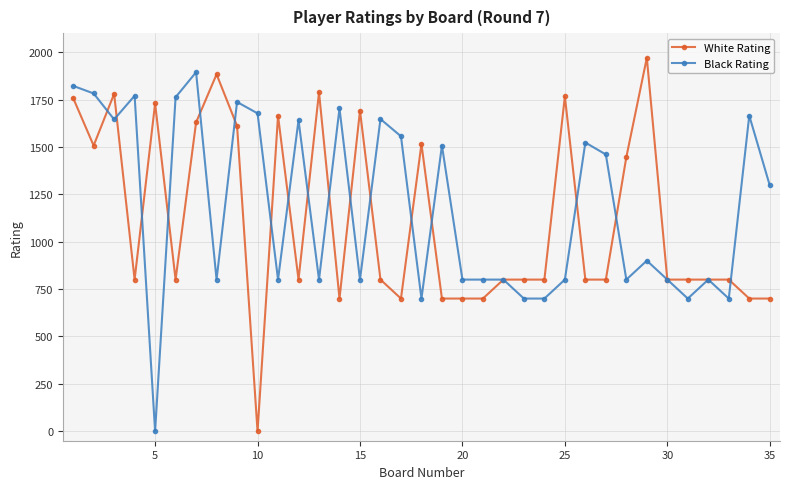

What is the maximum value shown in the chart?

1970